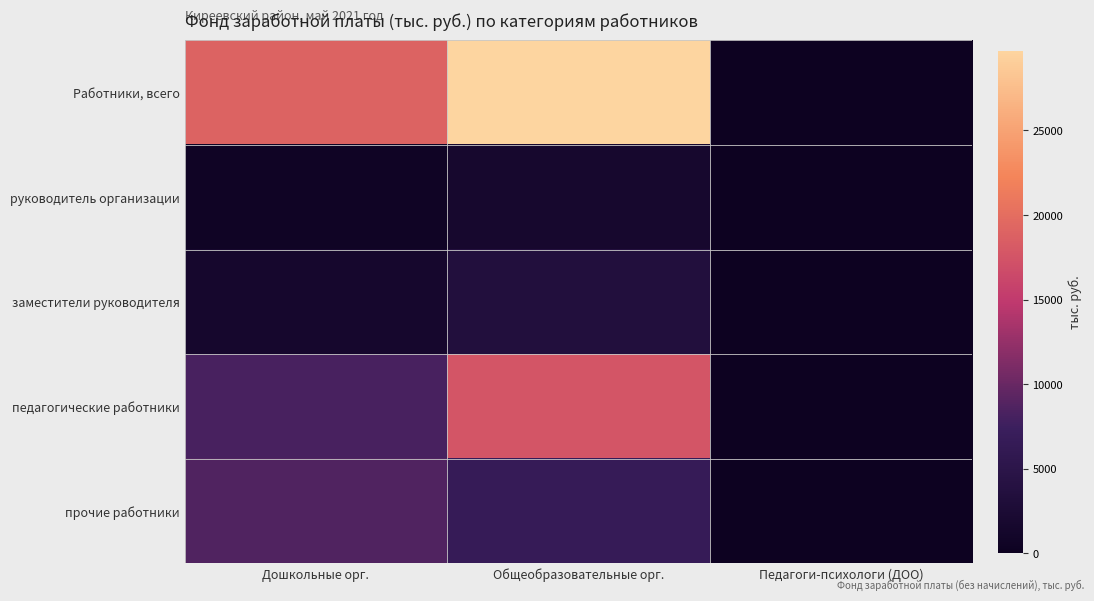

Reading left to right, list all the values displayed in this chart.

Работники, всего: Дошкольные орг.=19034.8	Общеобразовательные орг.=29726.9	Педагоги-психологи (ДОО)=124.2
руководитель организации: Дошкольные орг.=583.7	Общеобразовательные орг.=1646.4	Педагоги-психологи (ДОО)=0.0
заместители руководителя: Дошкольные орг.=1551.8	Общеобразовательные орг.=3569.8	Педагоги-психологи (ДОО)=0.0
педагогические работники: Дошкольные орг.=8213.5	Общеобразовательные орг.=17592.1	Педагоги-психологи (ДОО)=124.2
прочие работники: Дошкольные орг.=8685.8	Общеобразовательные орг.=6712.5	Педагоги-психологи (ДОО)=0.0